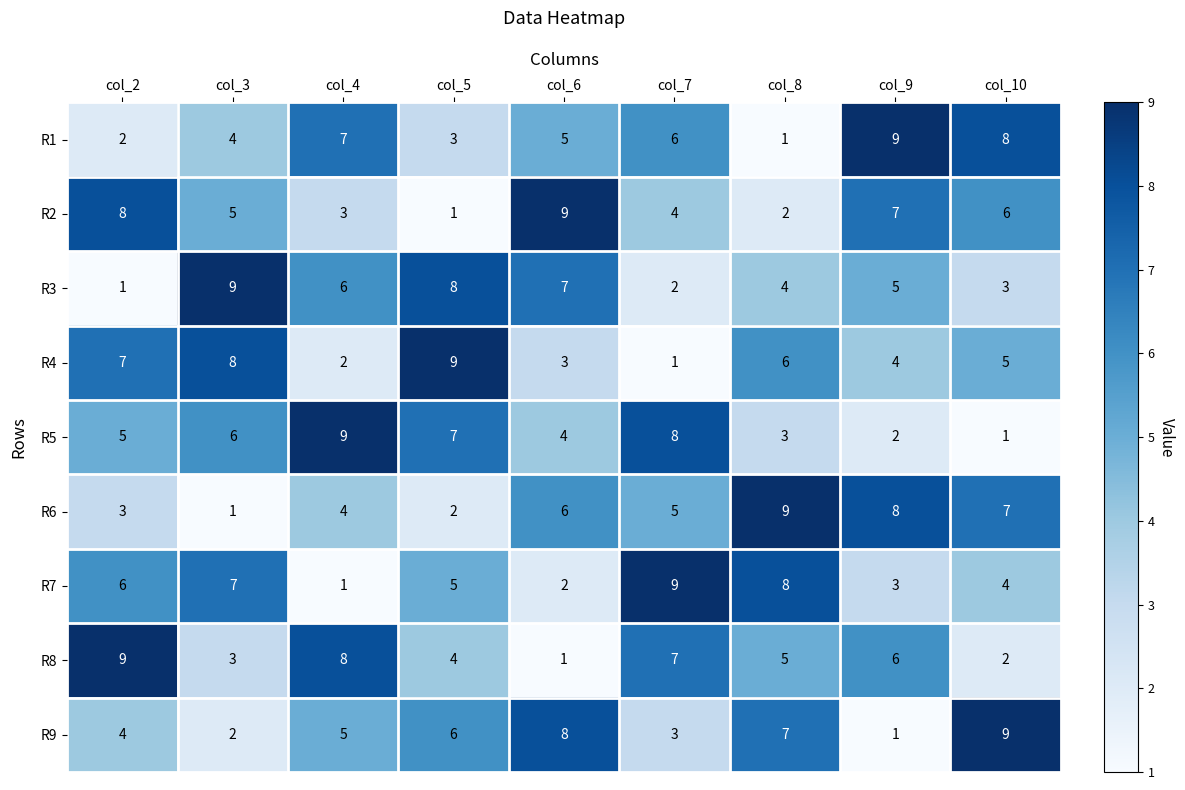

Count the R6 values in the range 3 to 7.

5